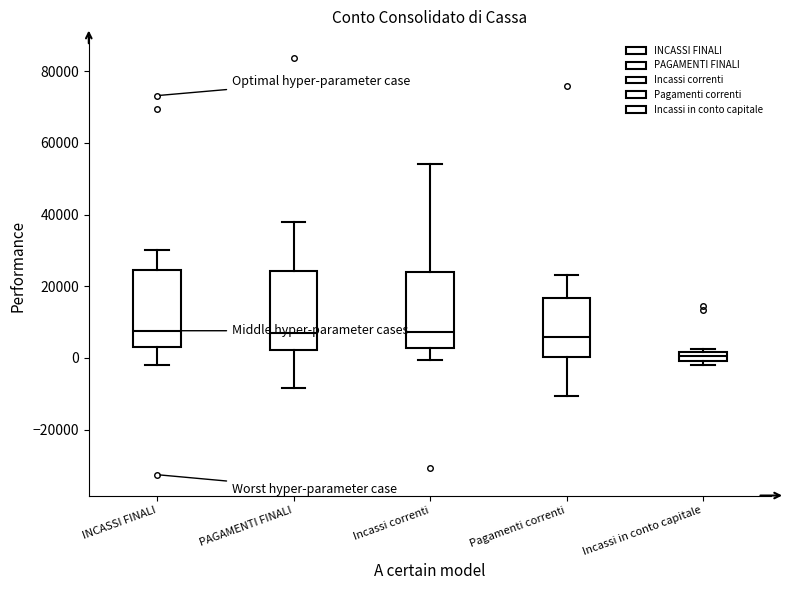

Which box has the lowest median line?

Incassi in conto capitale